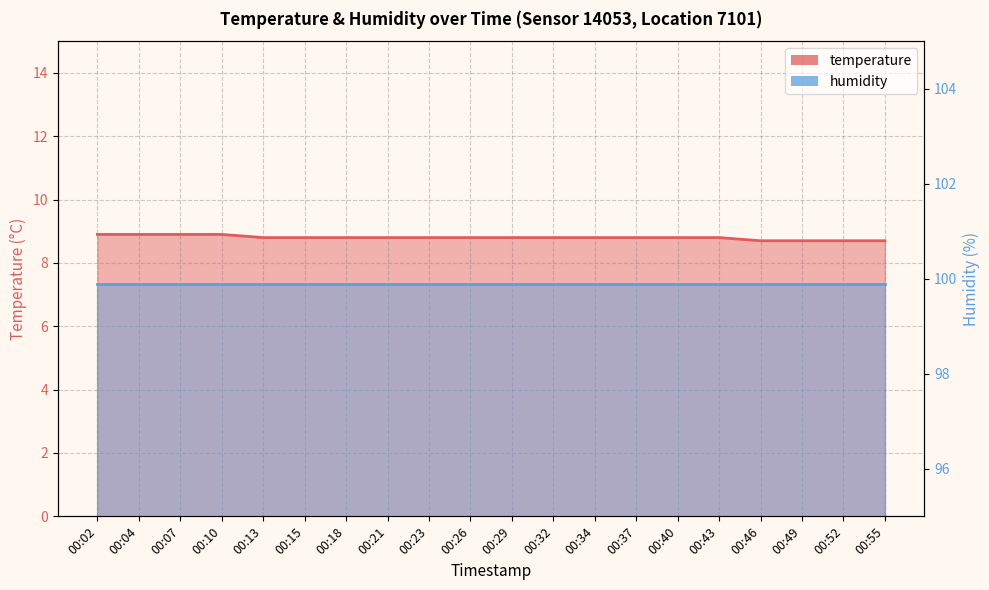

List the series in order of their peak value, highest first.

humidity_line, temperature_line